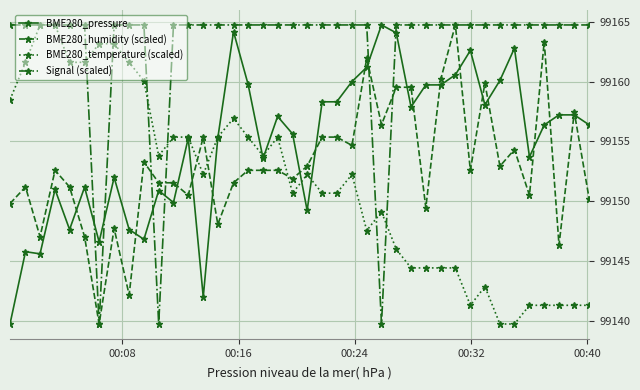

What is the minimum value for BME280_temperature (scaled)?

99139.8